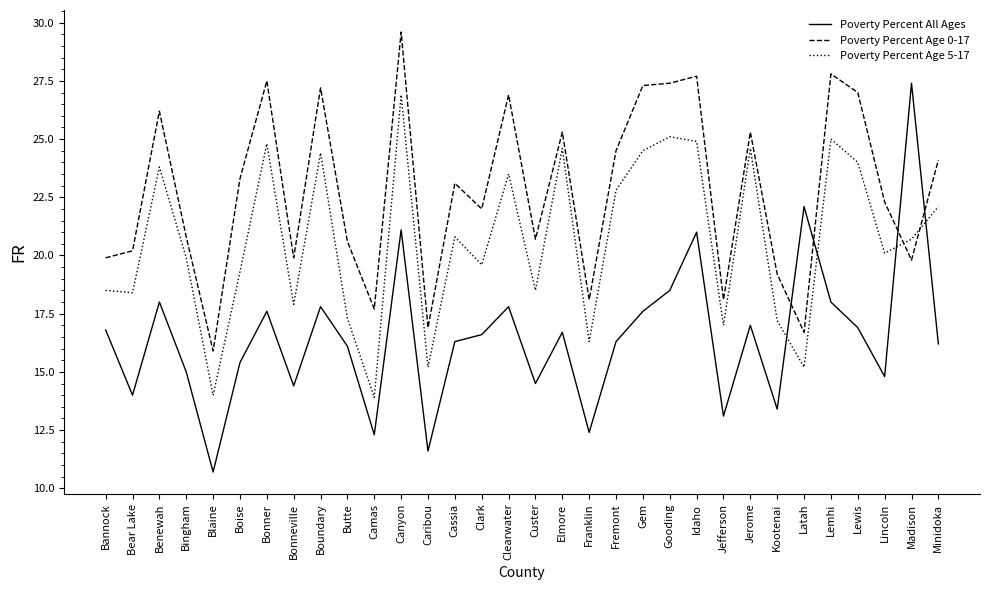

The value of Poverty Percent Age 0-17 at Bannock is 9.4. True or false?

False